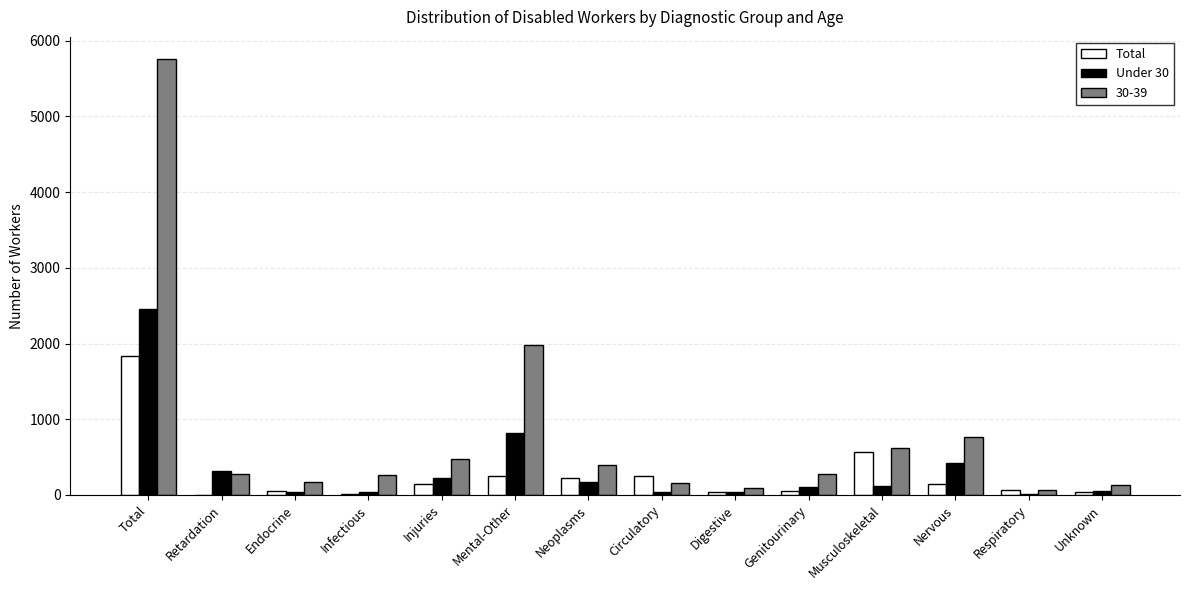

Which series has the largest total across all categories?

30-39